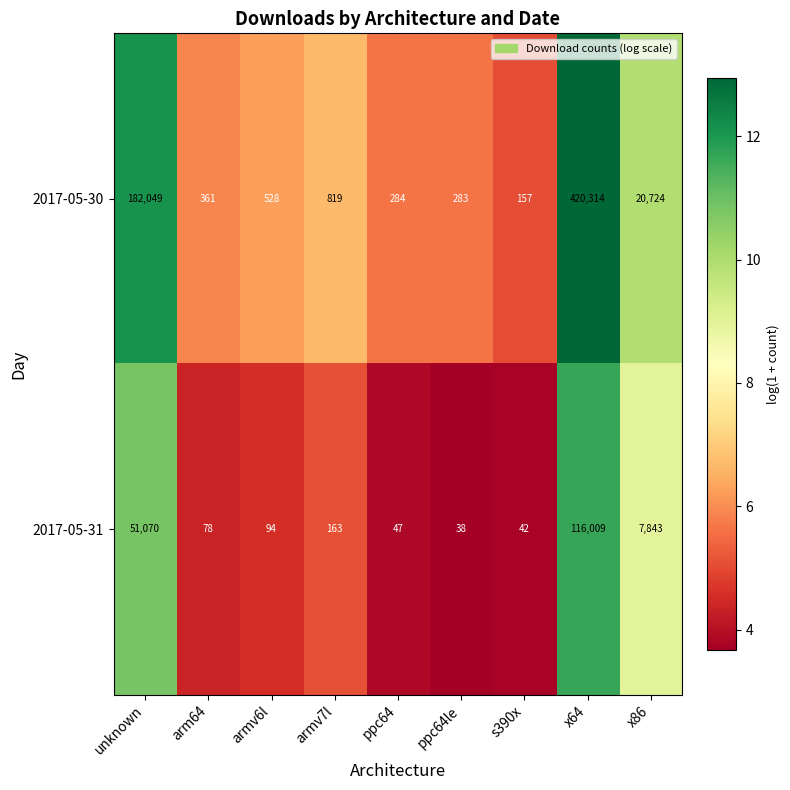

Count the number of categories in the chart.

9